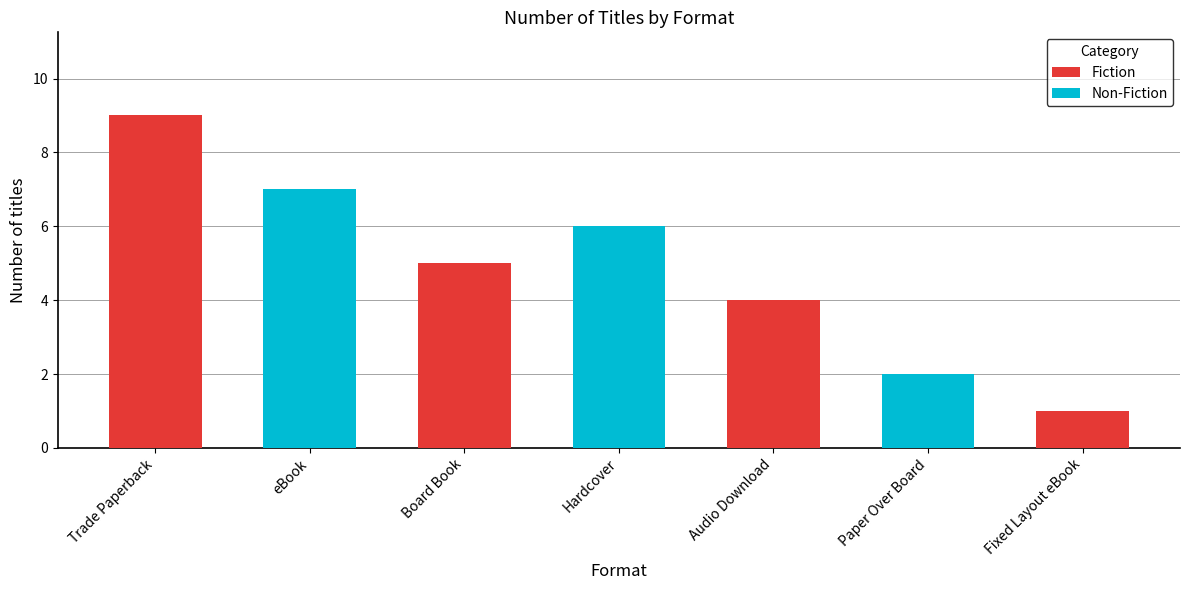

What is the sum of all Fiction values?

19